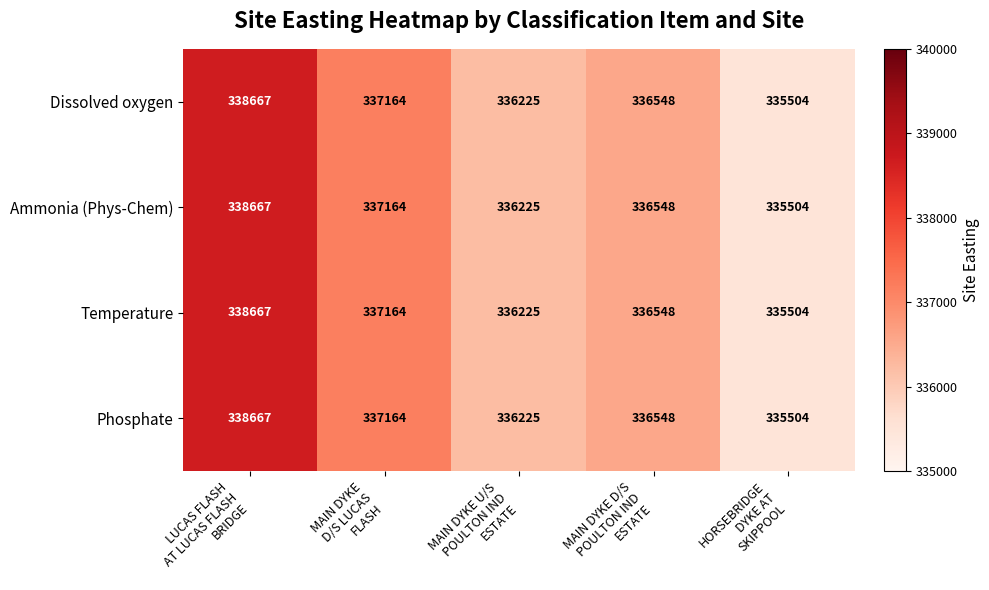

Count the Dissolved oxygen values in the range 336225 to 337164.

3